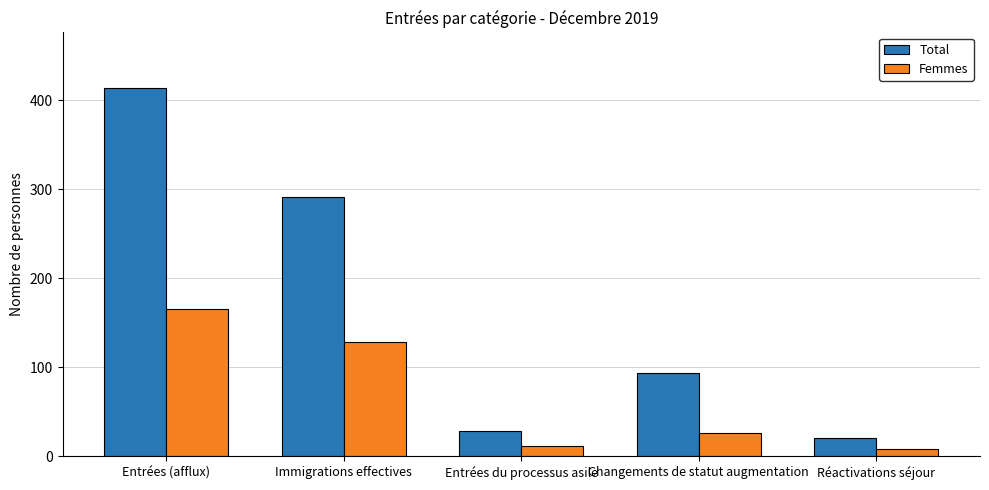

At which category is the sum across all series the highest?

Entrées (afflux)